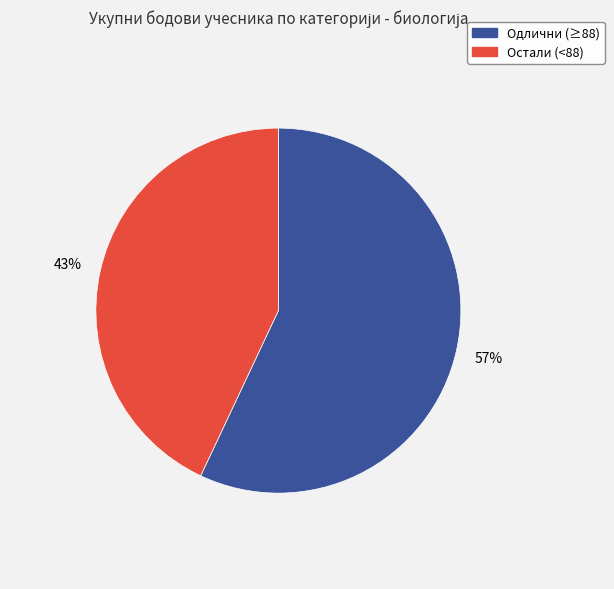

To the nearest percent, what is the difference between the largest and smallest slice percentages?

14%